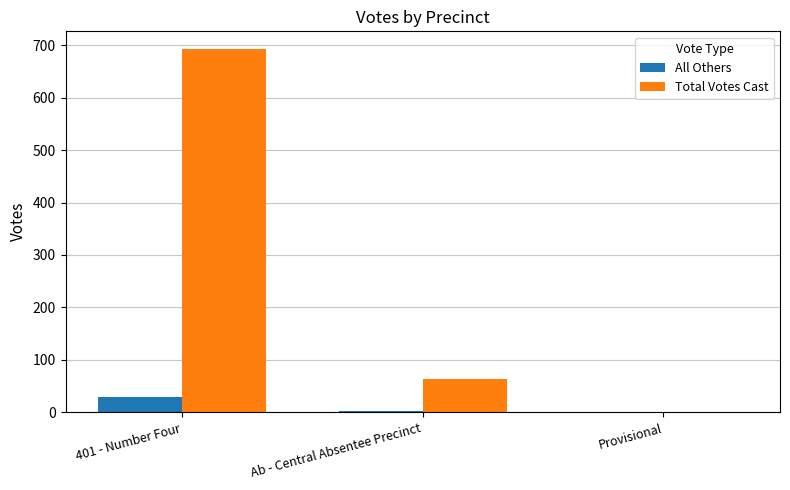

What is the total value across all series at Ab - Central Absentee Precinct?

66